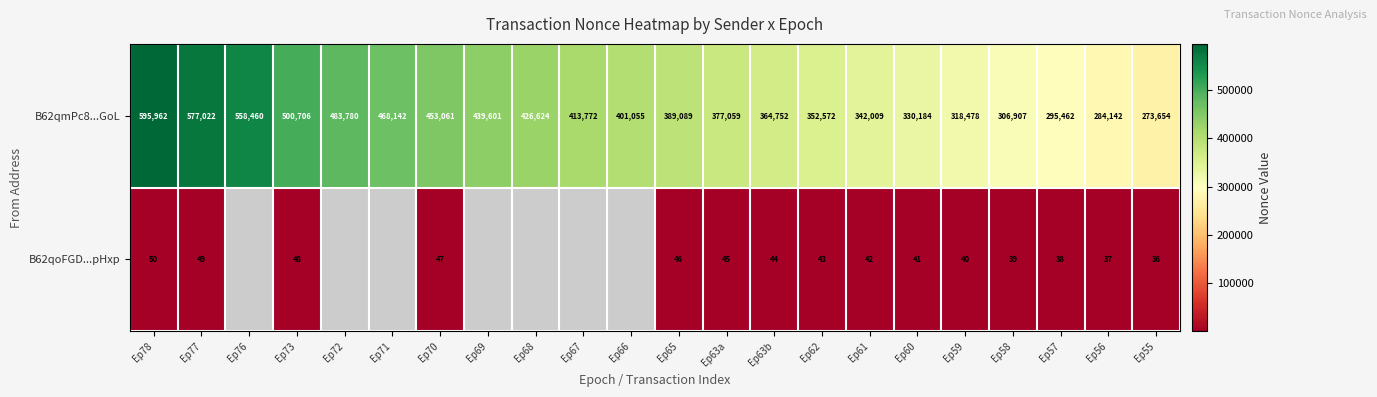

Read the B62qmPc8...GoL value at Ep63a, to the nearest 100.

377100